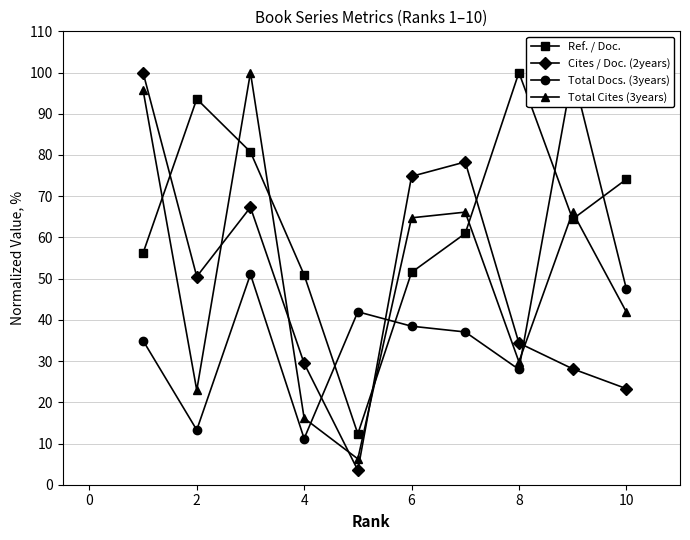

How many interior local peaks does the Ref. / Doc. series have?

2